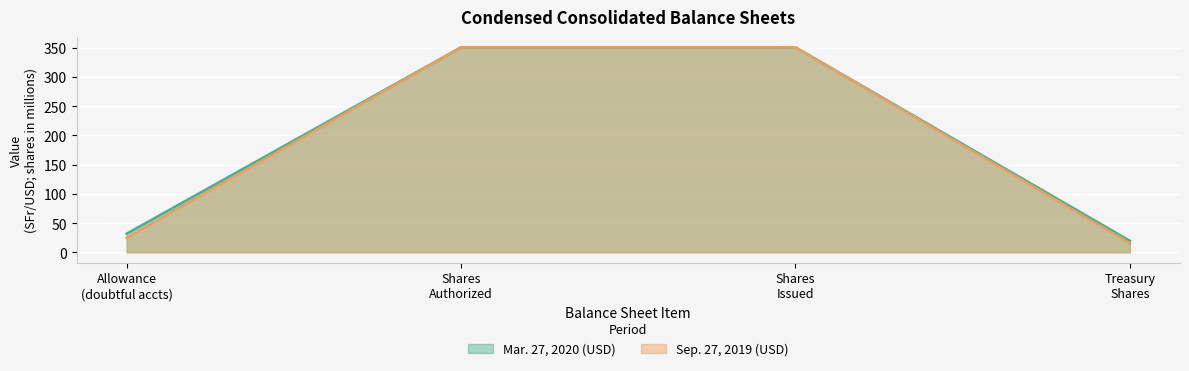

How many lines are shown in the chart?

2